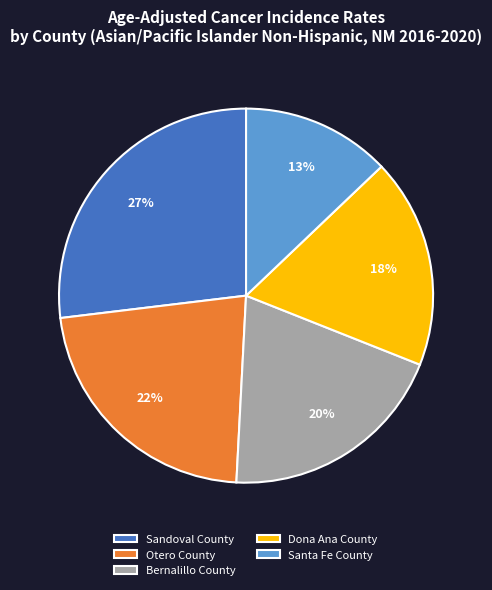

Do Santa Fe County and Dona Ana County together represent more than half of the pie?

No